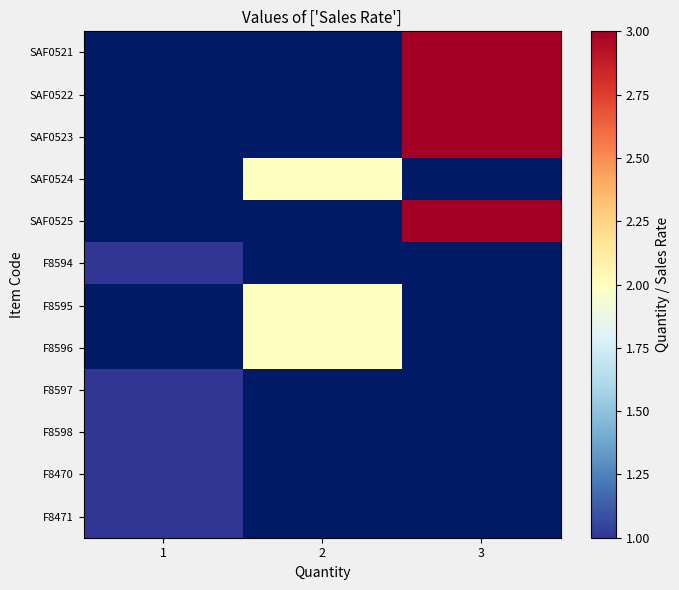

Which label corresponds to the smallest value in the chart?

1